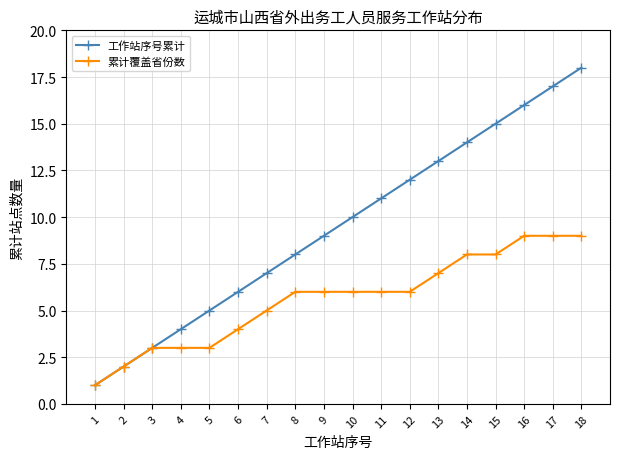

What is the value of the 工作站序号累计 point at the 2nd from the left?

2